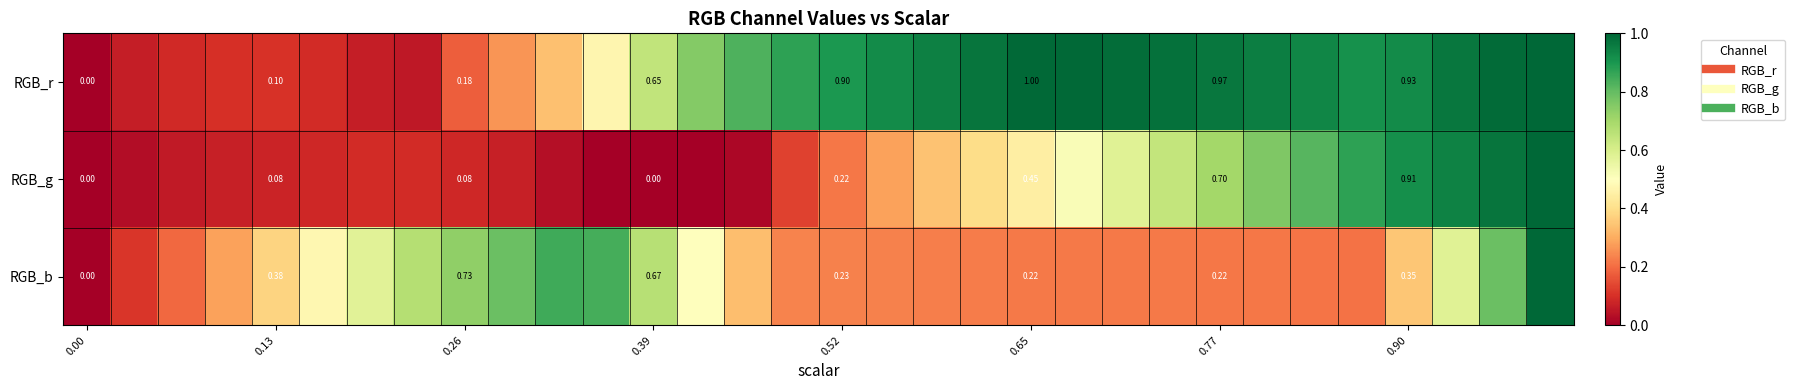

Between 30 and 10, which is larger?

30